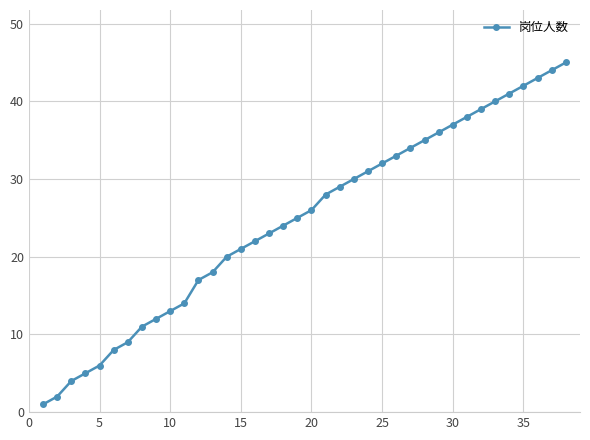

What is the smallest value displayed?

1